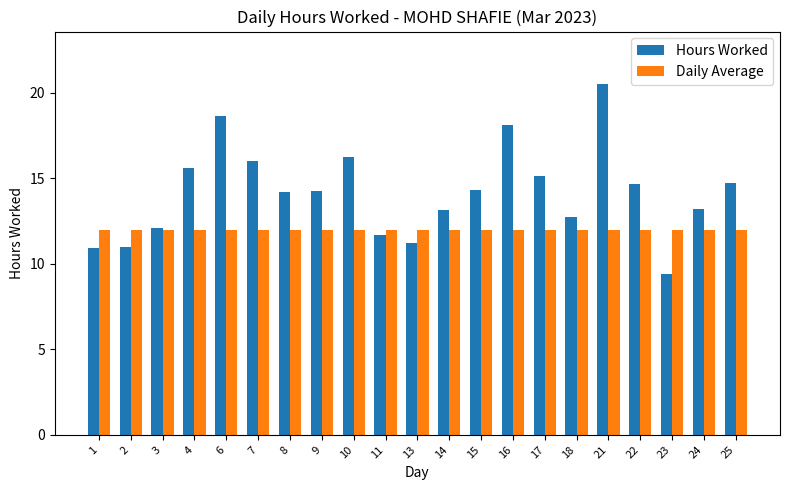

What is the difference between the highest and lowest values at 18?

0.8